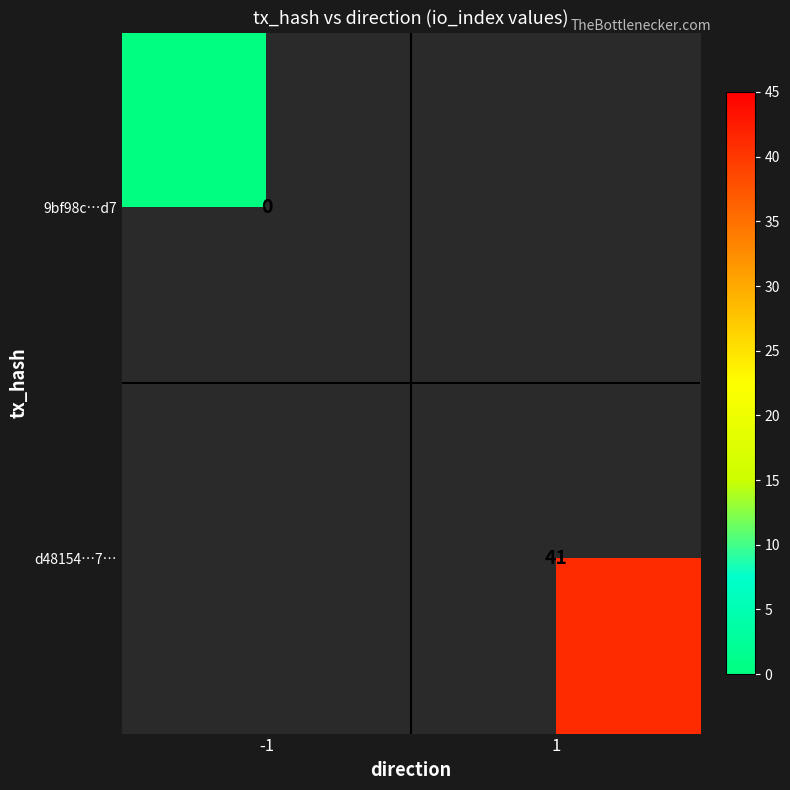

Is the value of d48154…7… at 1 greater than the value of 9bf98c…d7 at -1?

Yes